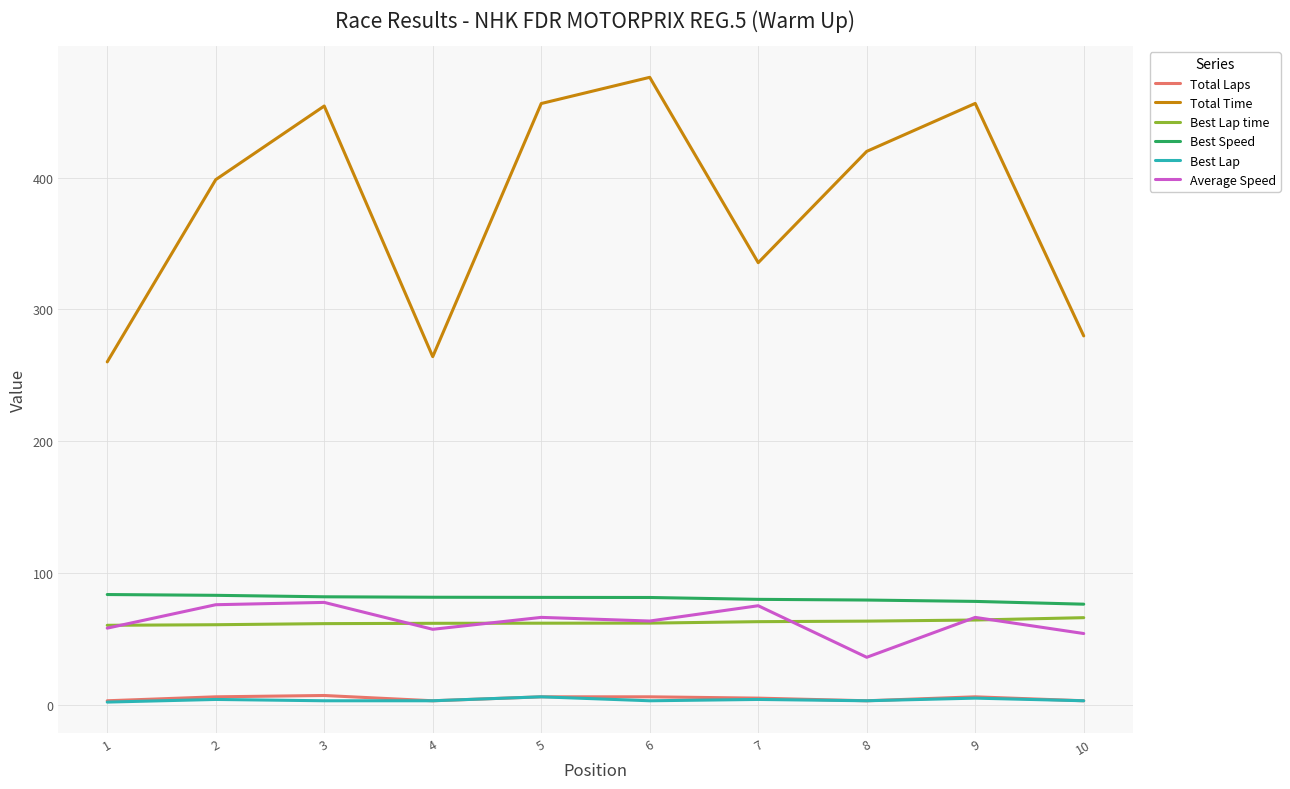

True or false: Total Time has more than 1 interior local peaks.

True